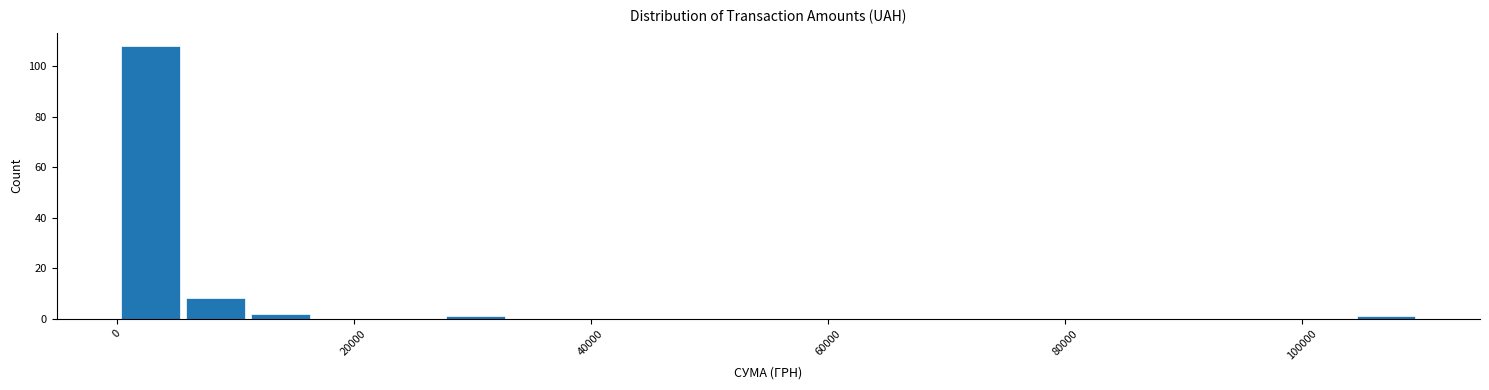

Read against the x-axis, roughly where is the centre of the tallest bar?

2000